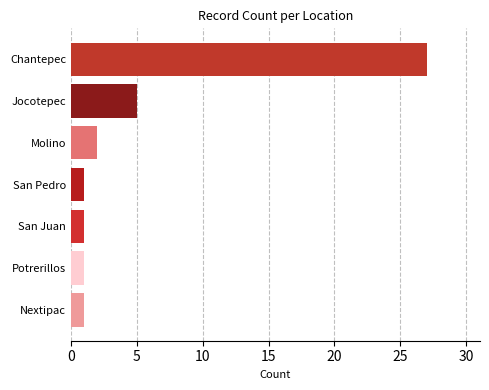

What is the smallest value displayed?

1